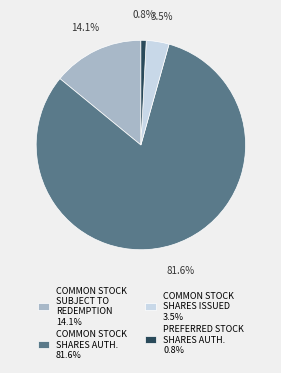

Approximately how many times larger is the value at COMMON STOCK SHARES ISSUED 3.5% compared to PREFERRED STOCK SHARES AUTH. 0.8%?

4.3